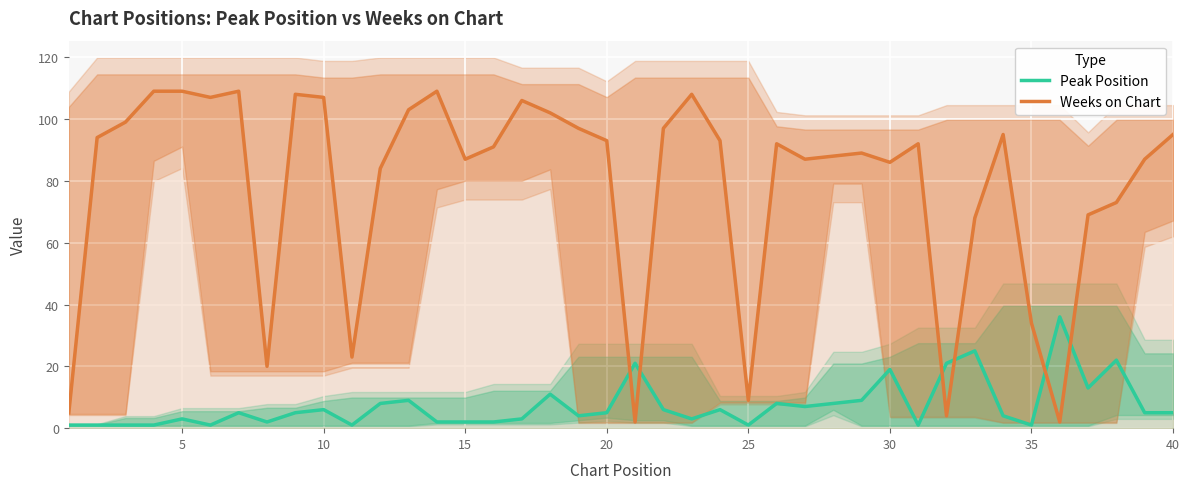

True or false: Peak Position and Weeks on Chart cross at least once.

True